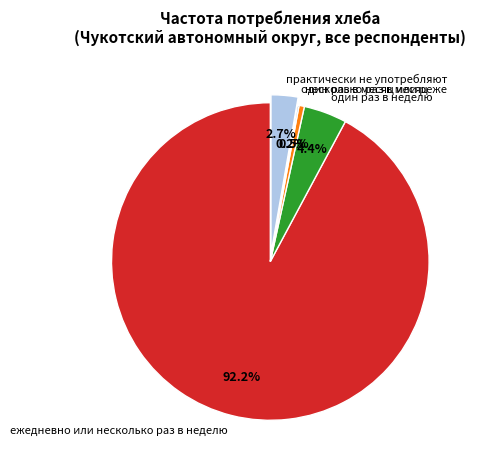

To the nearest percent, what is the difference between the largest and smallest slice percentages?

92%